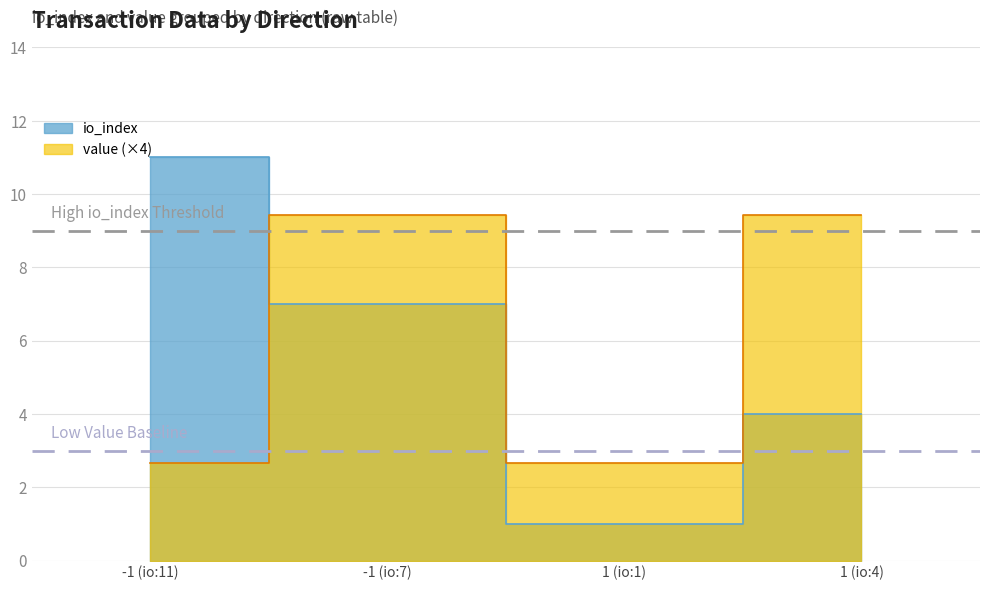

Read the value value at 1 (io:4).

9.4